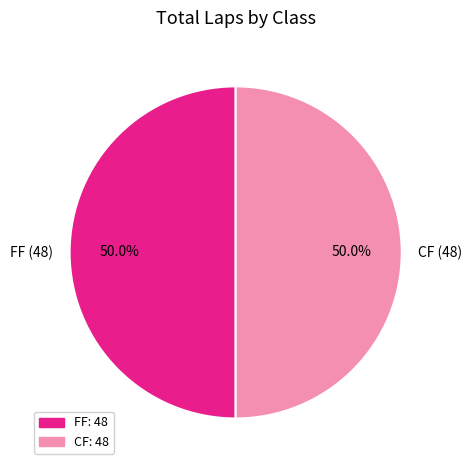

What percentage is the FF slice, to the nearest percent?

50%